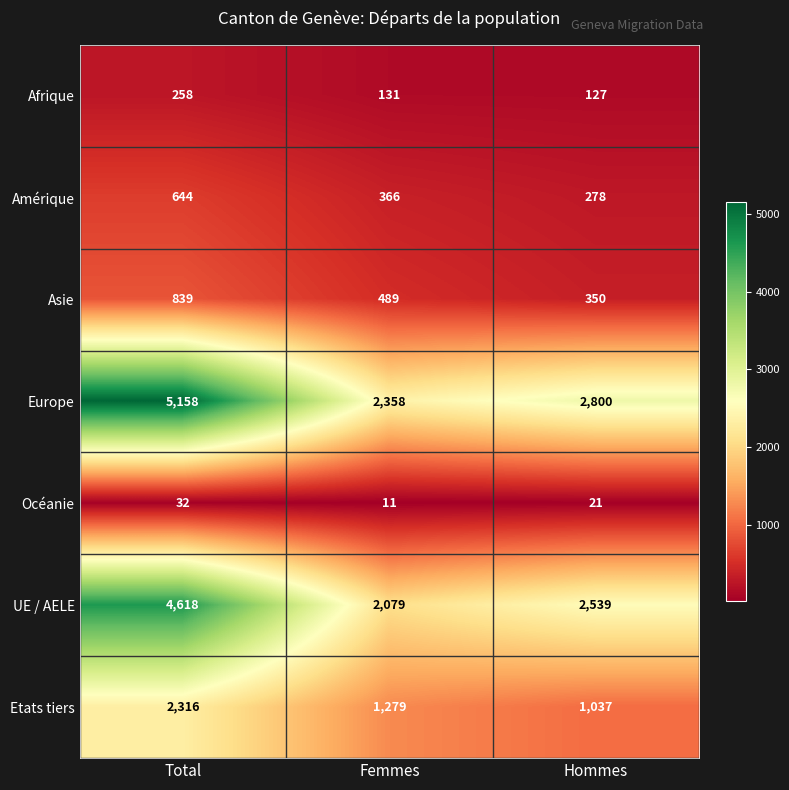

True or false: Afrique has a value of 62 at Total.

False